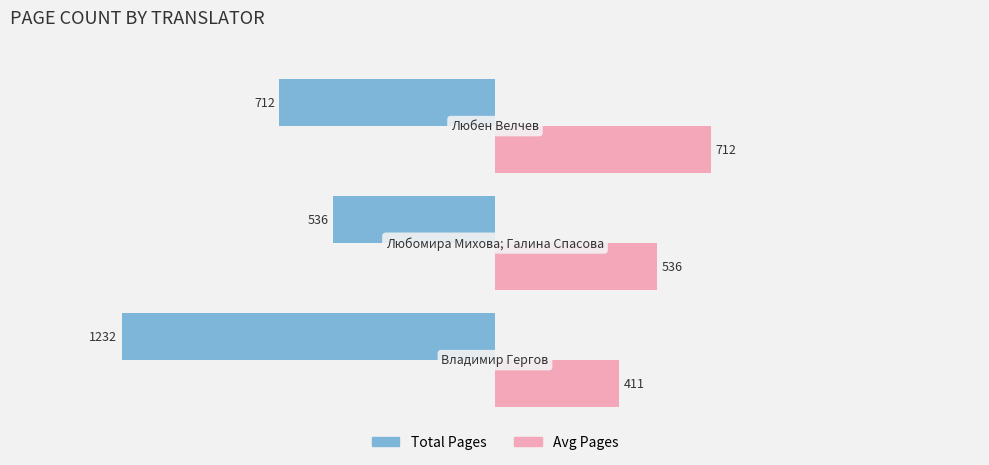

What is the sum of all Total Pages values?

-2480.0